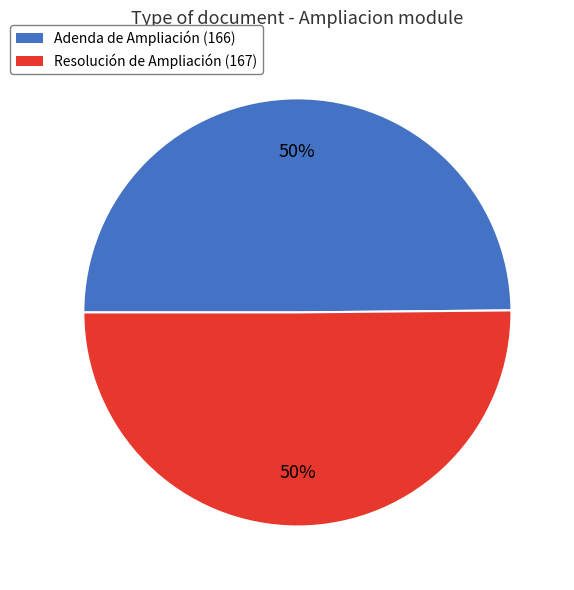

What is the ratio of the value at Adenda de Ampliación to the value at Resolución de Ampliación?

1.0